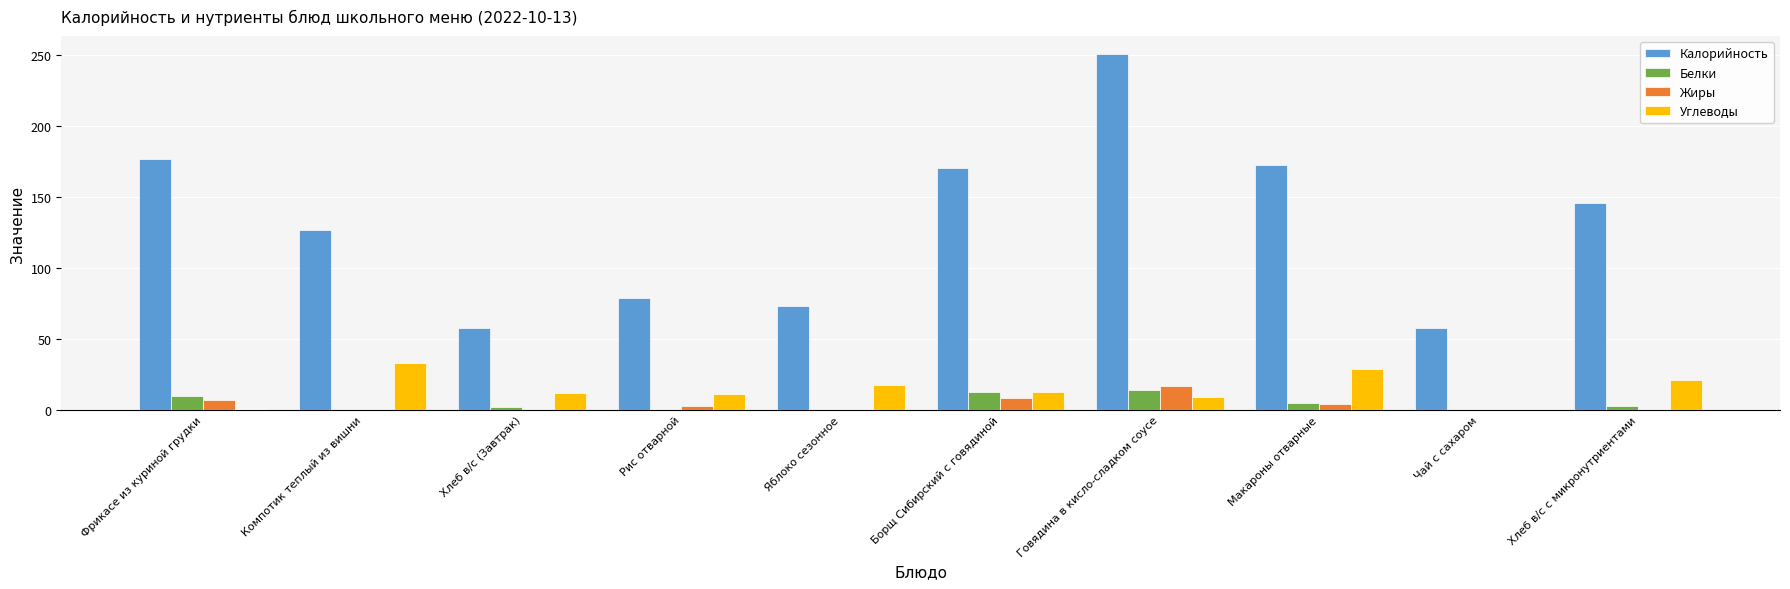

What is the difference between the Жиры values at Макароны отварные and Борщ Сибирский с говядиной?

4.7